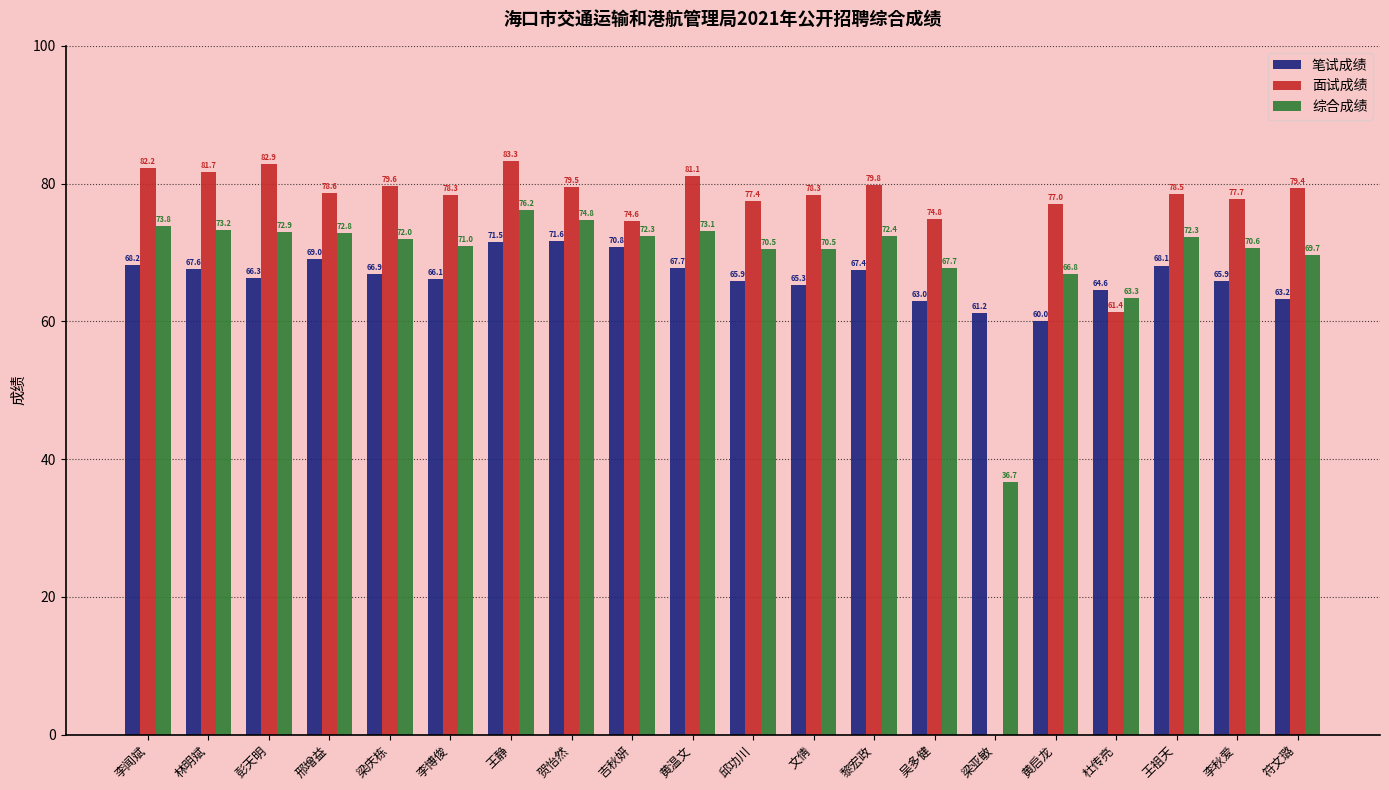

Is the value of 面试成绩 at 黄温文 greater than the value of 综合成绩 at 黎宏政?

Yes